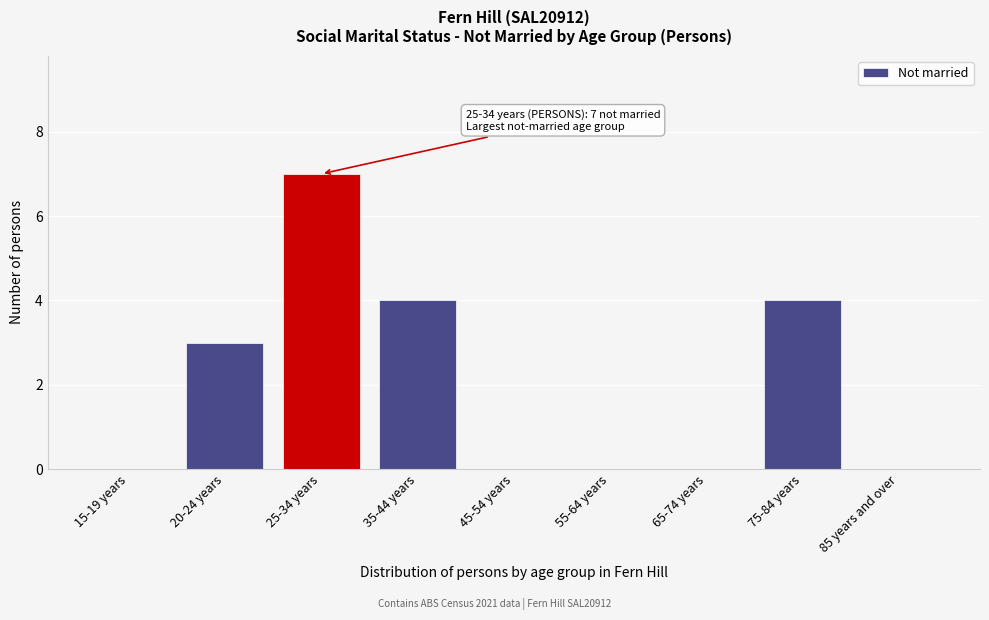

Reading left to right, list all the values displayed in this chart.

15-19 years=0	20-24 years=3	25-34 years=7	35-44 years=4	45-54 years=0	55-64 years=0	65-74 years=0	75-84 years=4	85 years and over=0